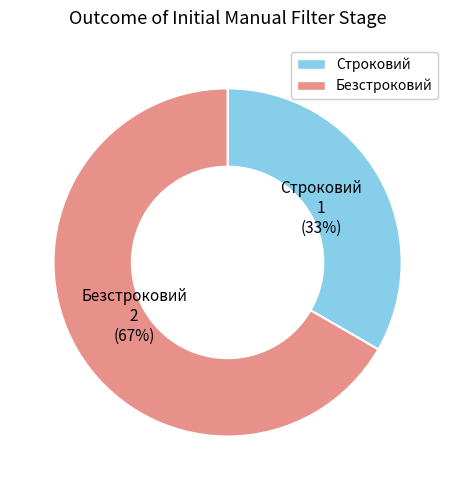

Is it true that Безстроковий is 56% of the pie?

False